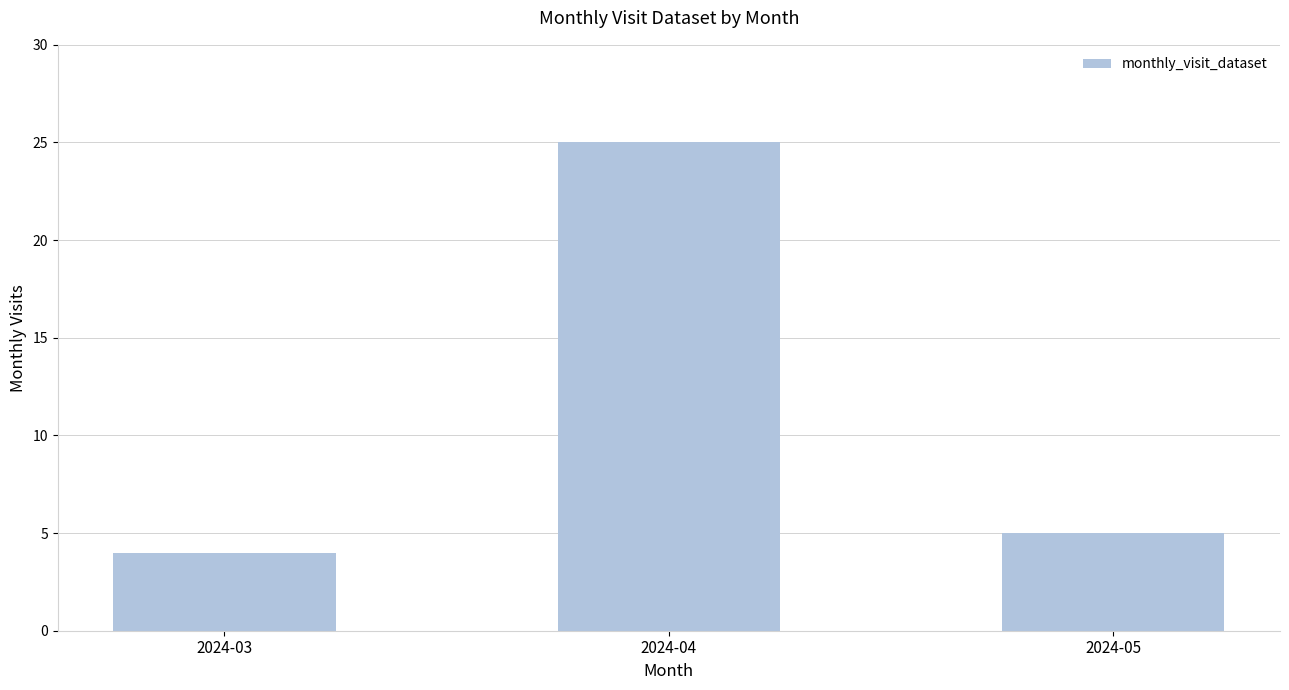

Count the number of categories in the chart.

3